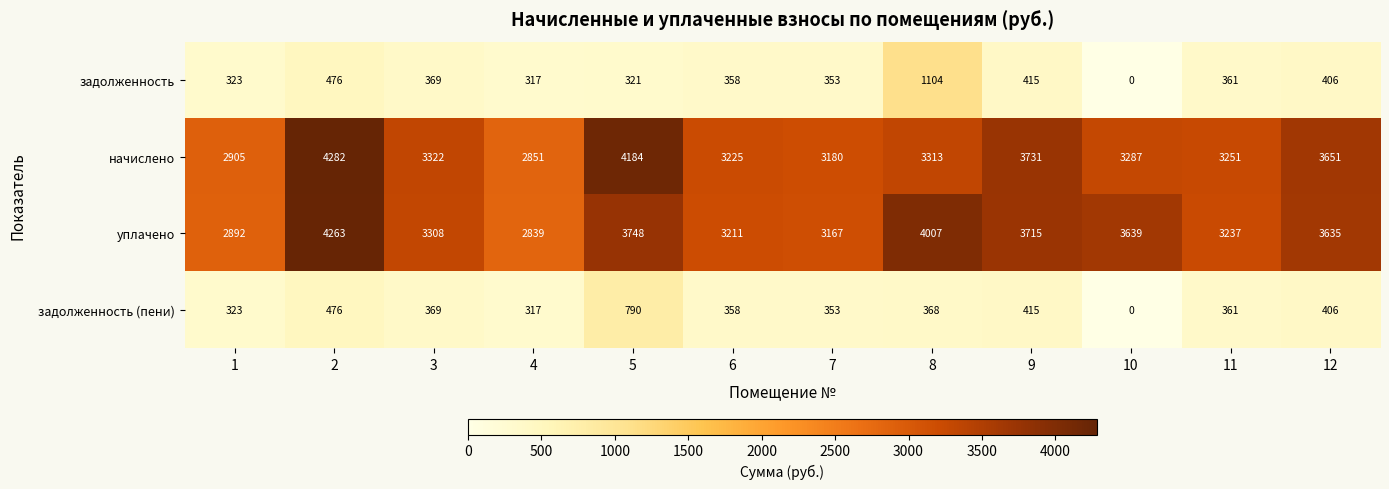

Which series has the largest range (max minus min)?

начислено